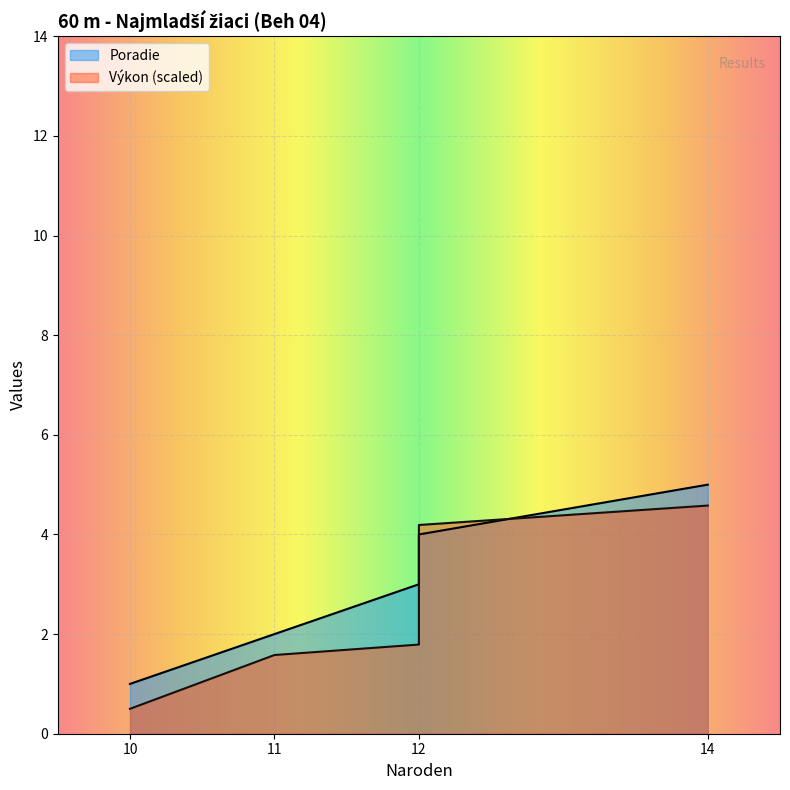

What is the difference between the maximum and minimum values in the Poradie series?

4.0